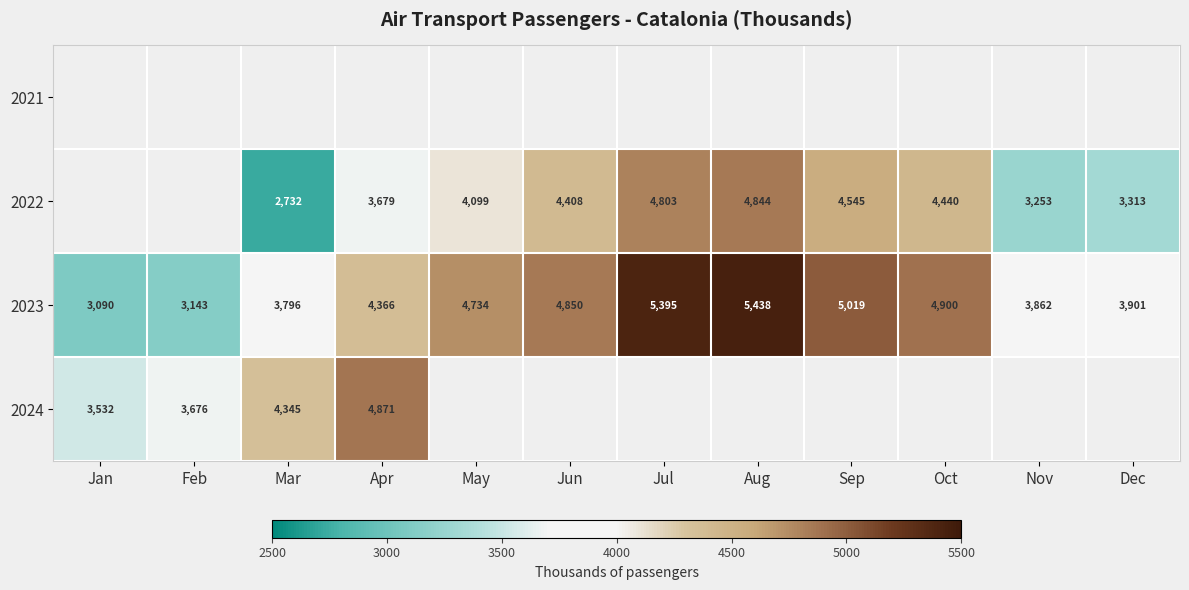

Which label corresponds to the smallest value in the chart?

Mar